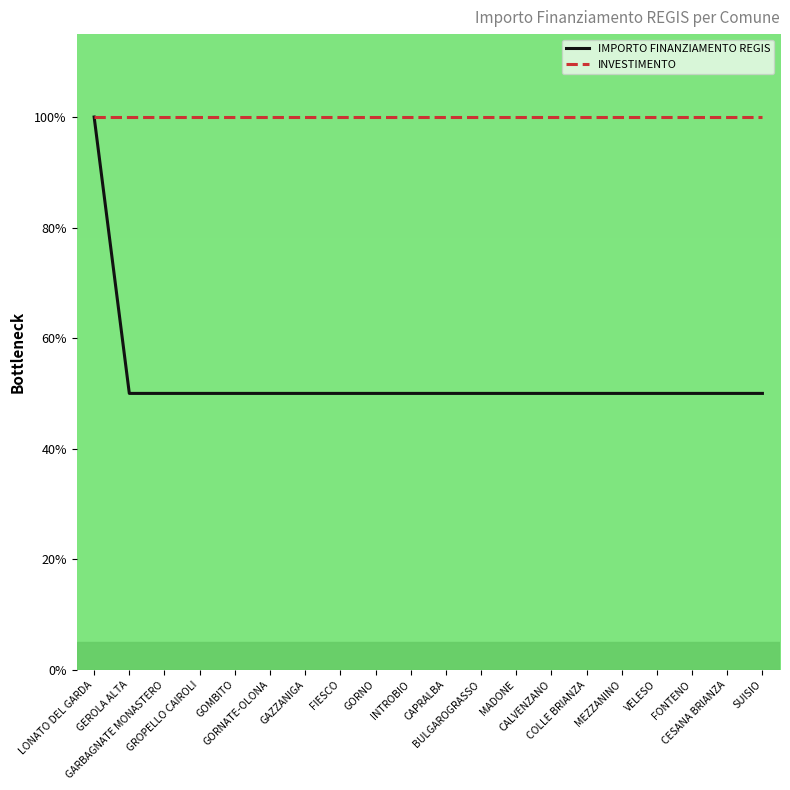

Is it true that INVESTIMENTO equals 147 at CAPRALBA?

False